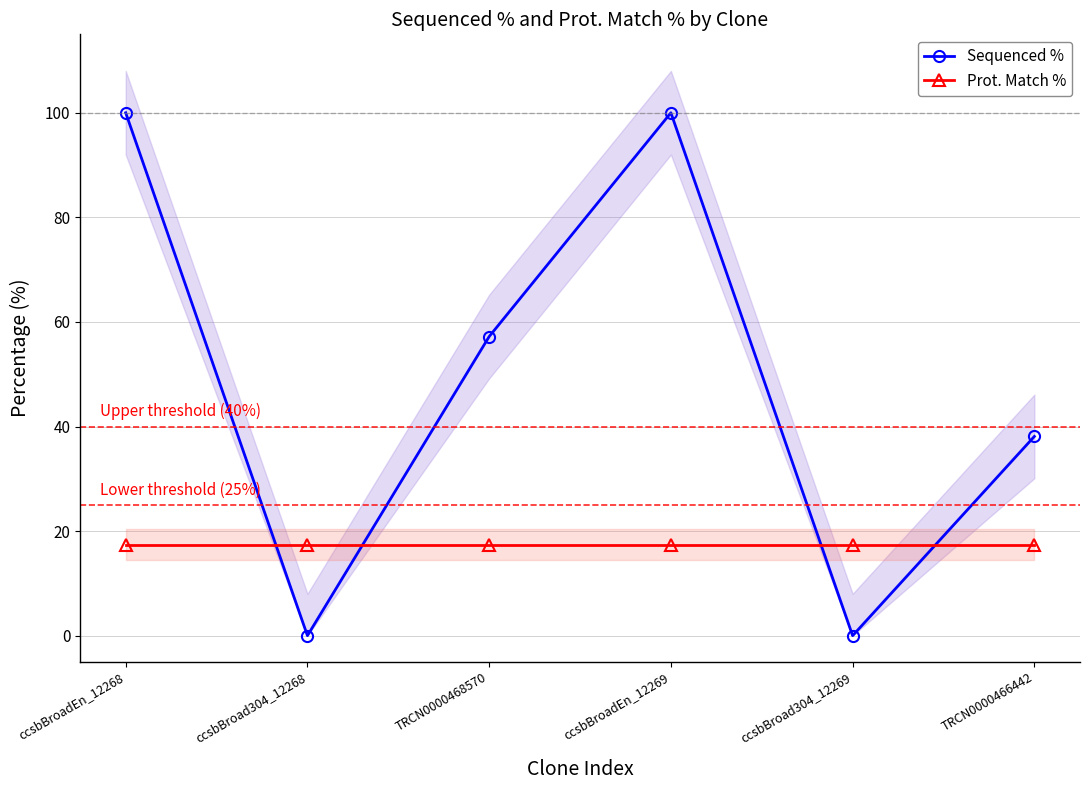

In Sequenced %, how many points are lower than both neighbors (excluding endpoints)?

2